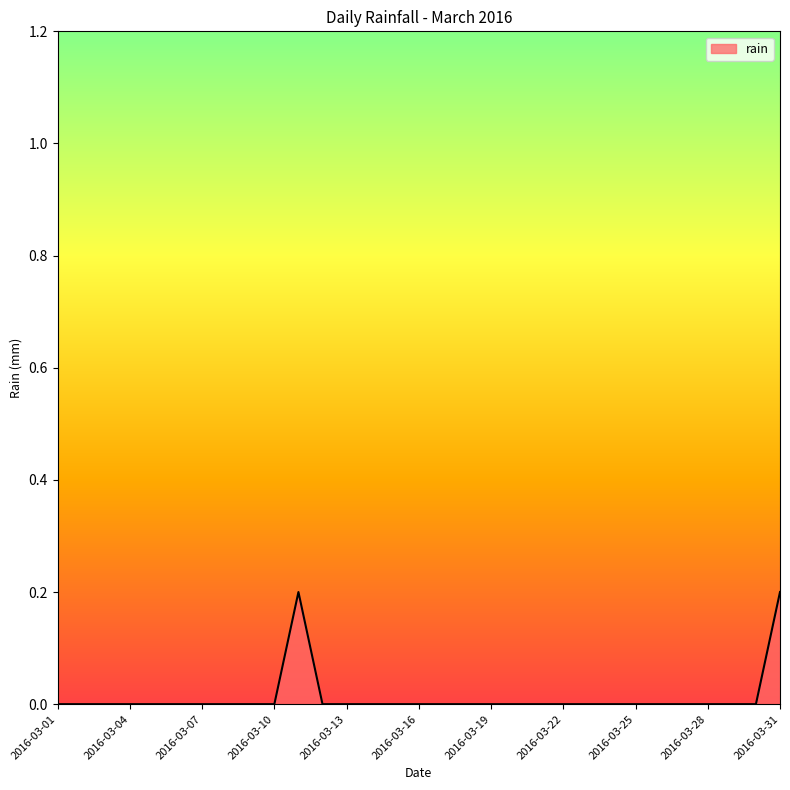

How many lines are shown in the chart?

1